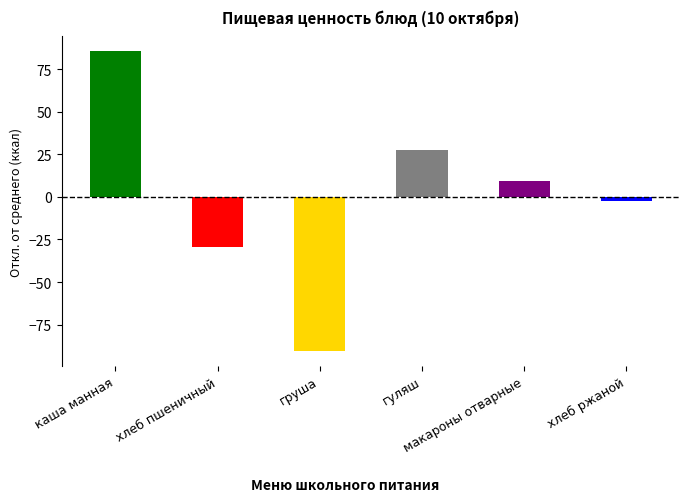

What is the difference between the maximum and minimum values?

176.0